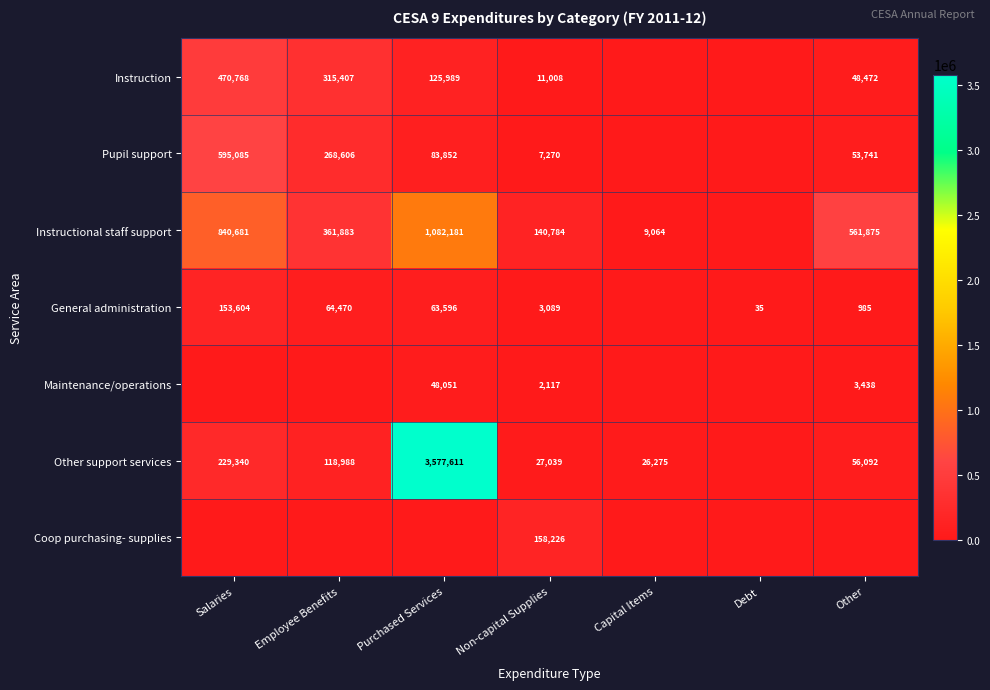

The value of Instructional staff support at Capital Items is 5580. True or false?

False